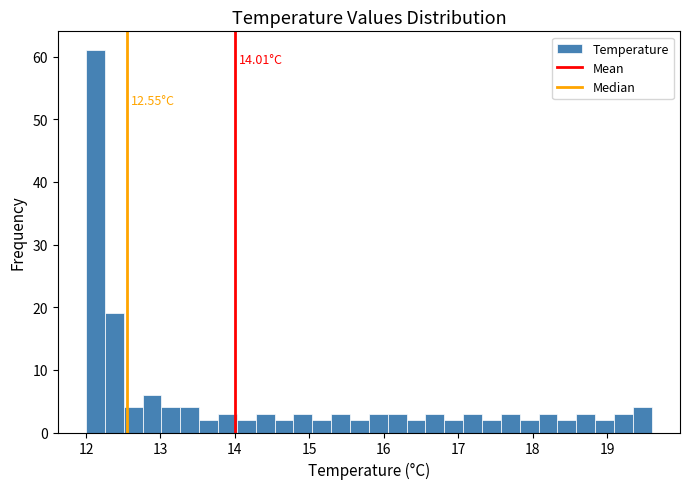

Read against the x-axis, roughly where is the centre of the tallest bar?

12.1